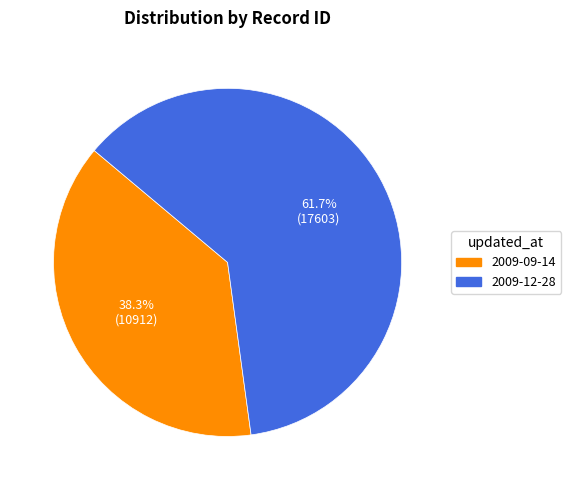

What percentage is NOT represented by 2009-12-28?

38.3%